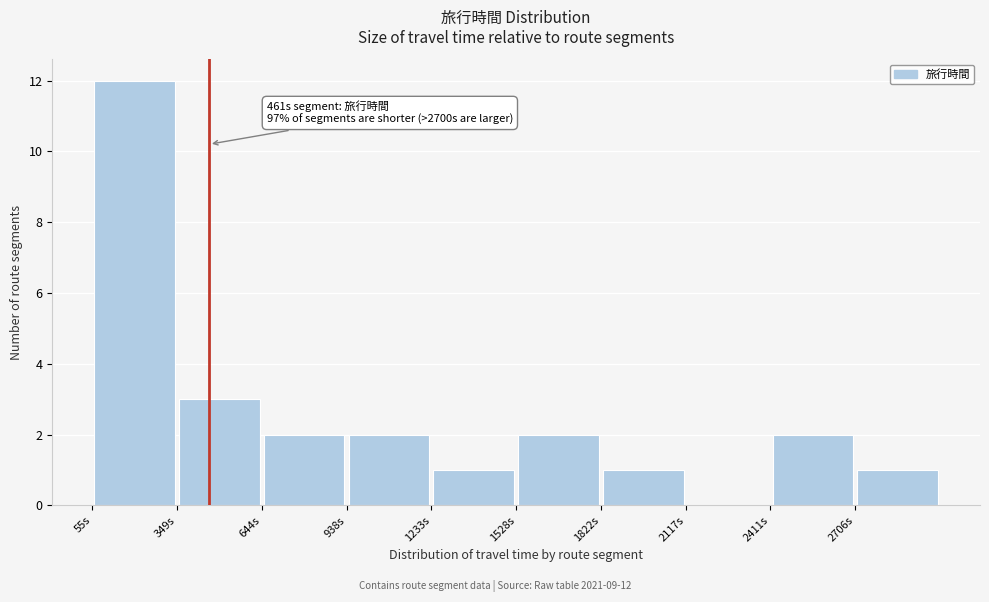

Over which range of the x-axis is the bar tallest?

50 to 350